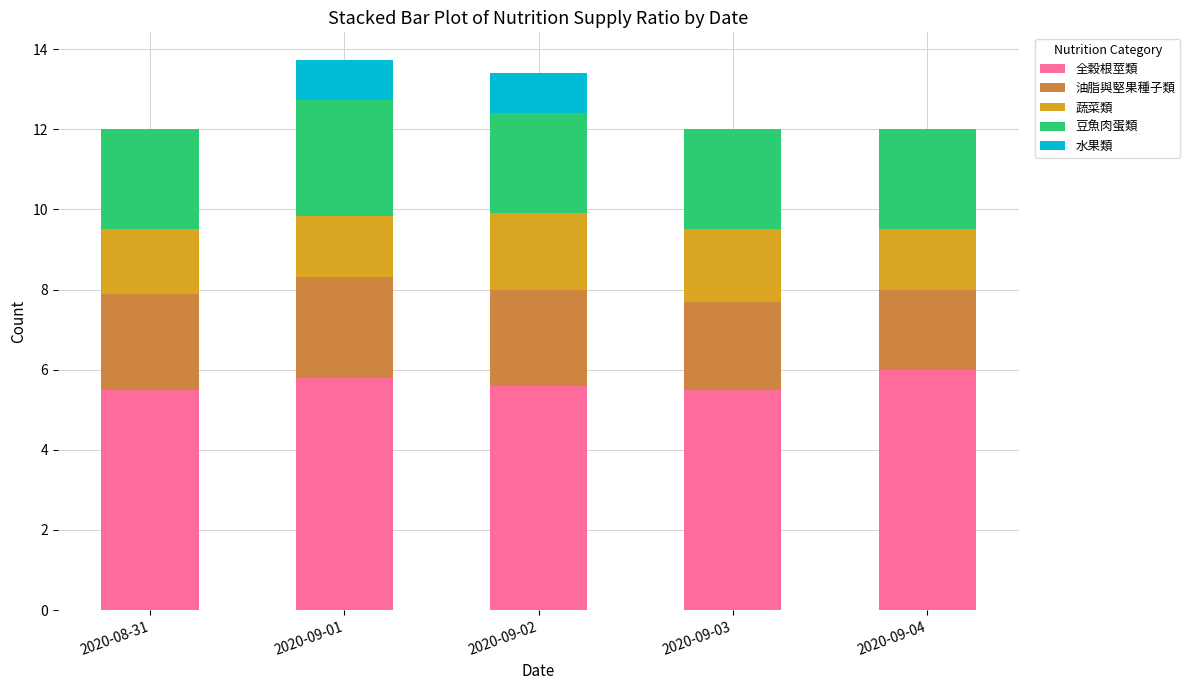

What is the sum of all 全穀根莖類 values?

28.4